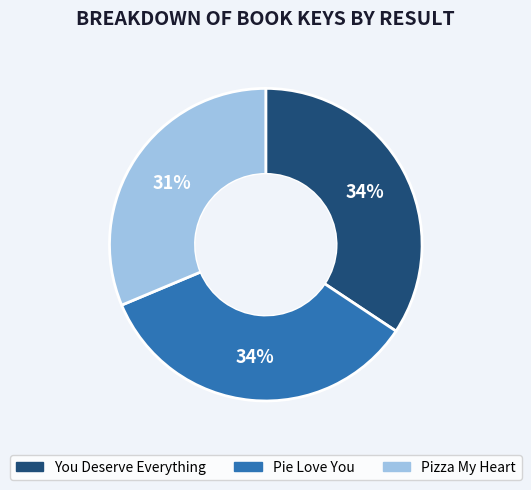

To the nearest percent, what is the difference between the largest and smallest slice percentages?

3%